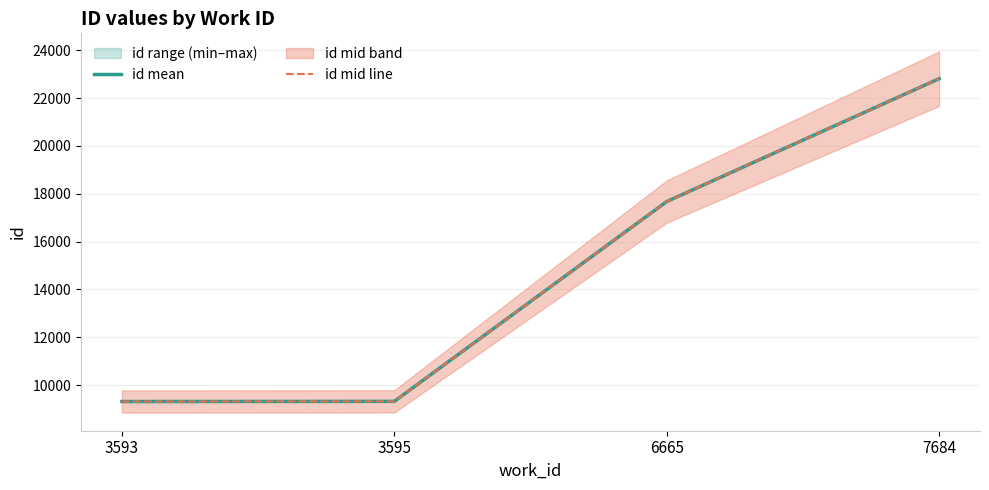

How many lines are shown in the chart?

2